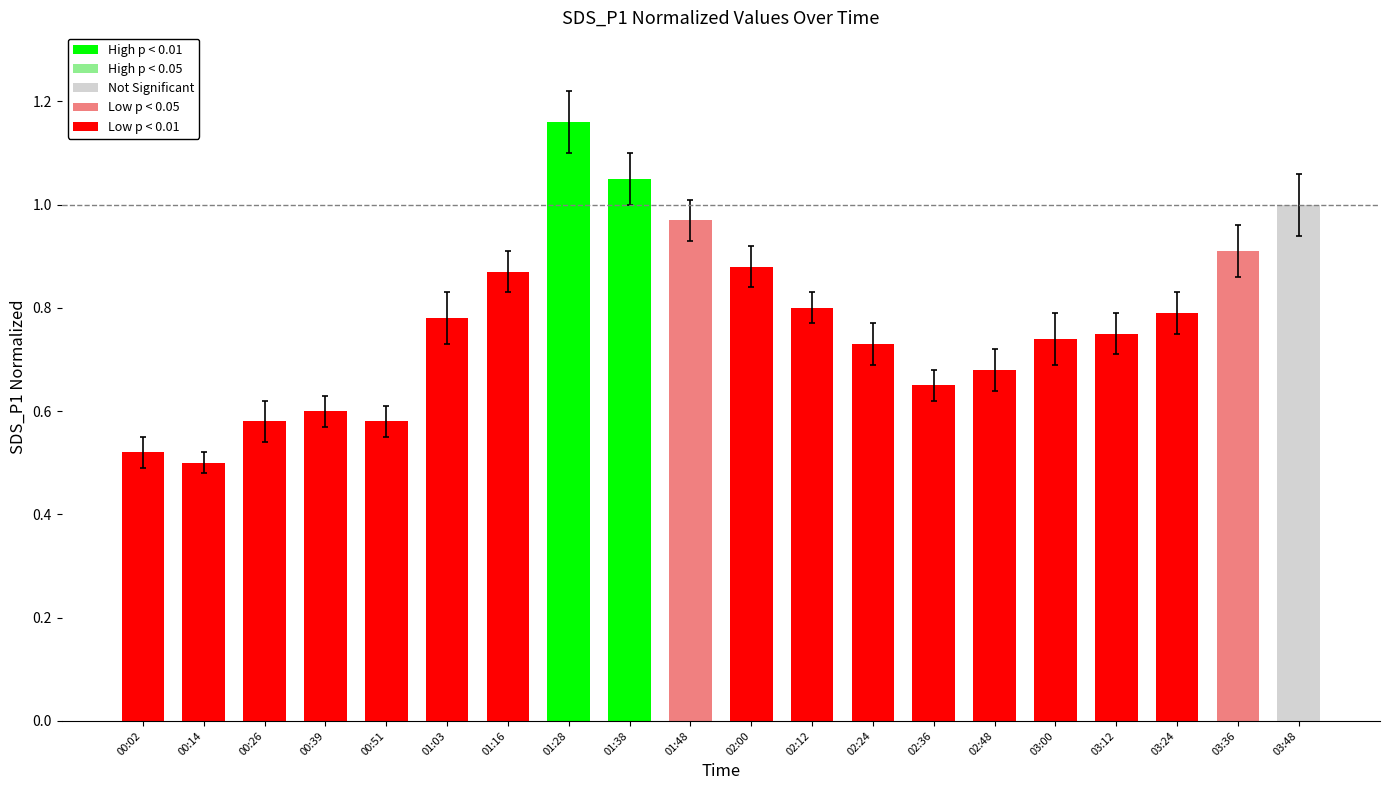

Which has a higher value, 02:48 or 00:26?

02:48